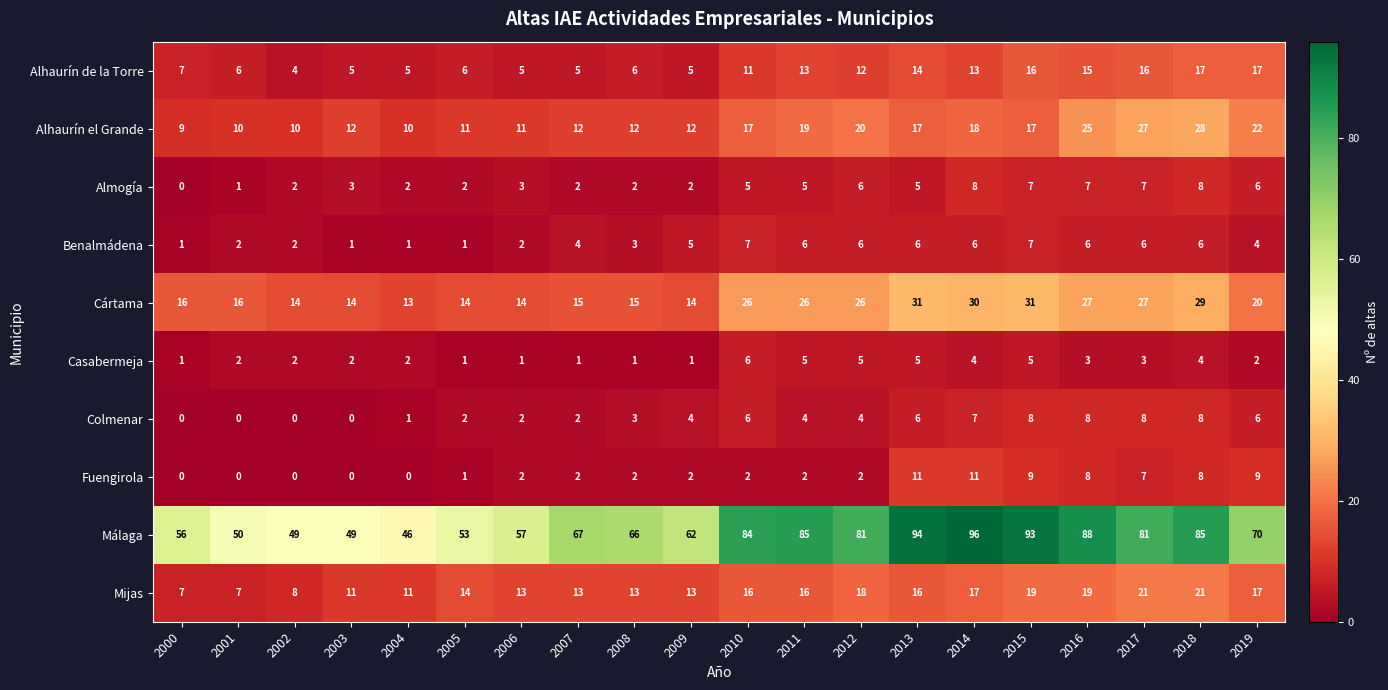

The value of Almogía at 2017 is 12. True or false?

False